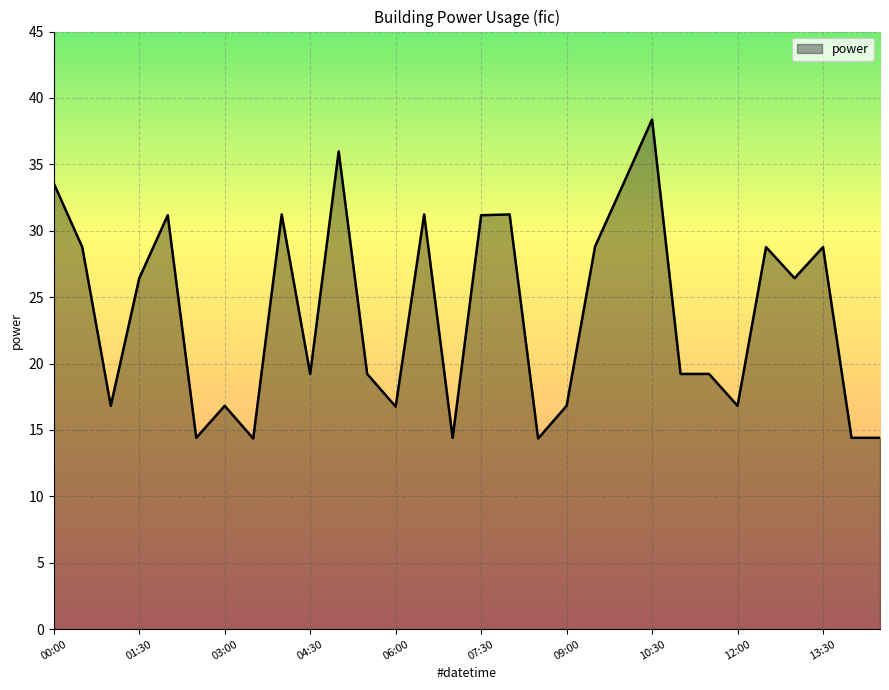

What is the minimum value shown in the chart?

14.4